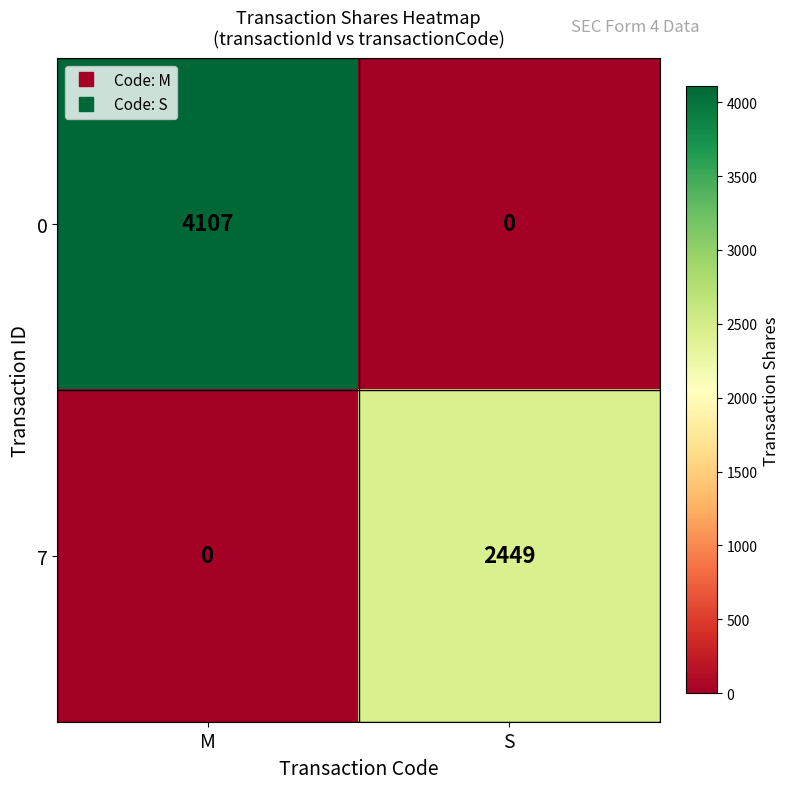

Reading left to right, what are all the values shown in this chart?

0: 4107	0
7: 0	2449